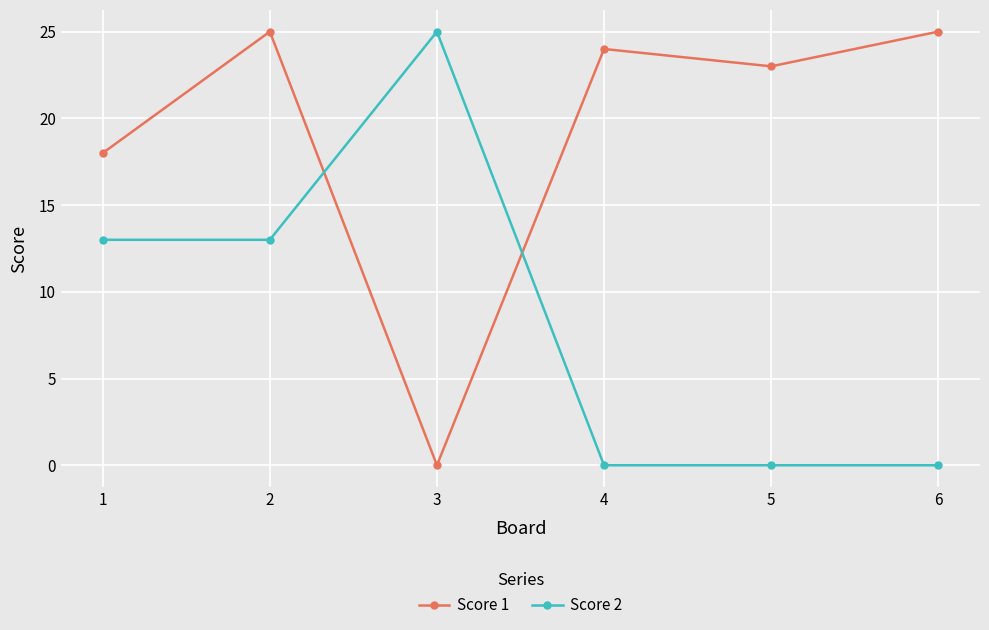

How many values in Score 1 are above zero?

5